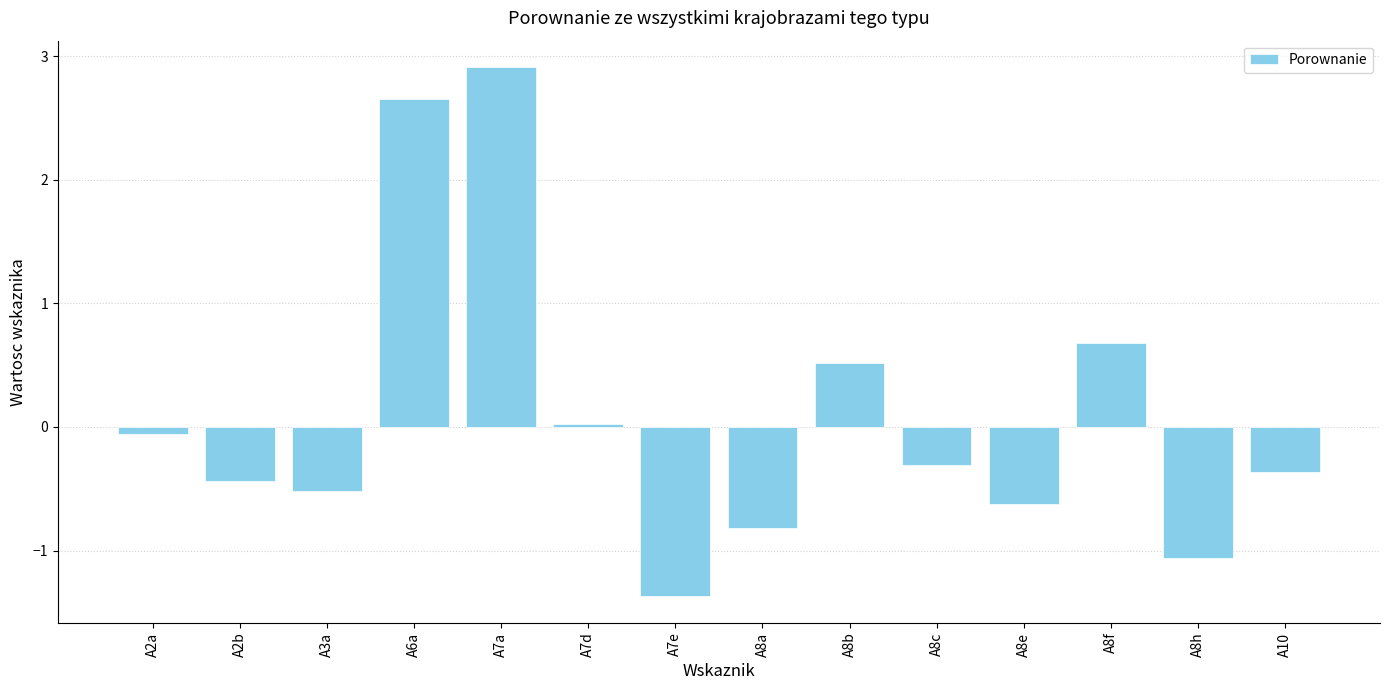

At which category does the chart reach its minimum across all series?

A7e